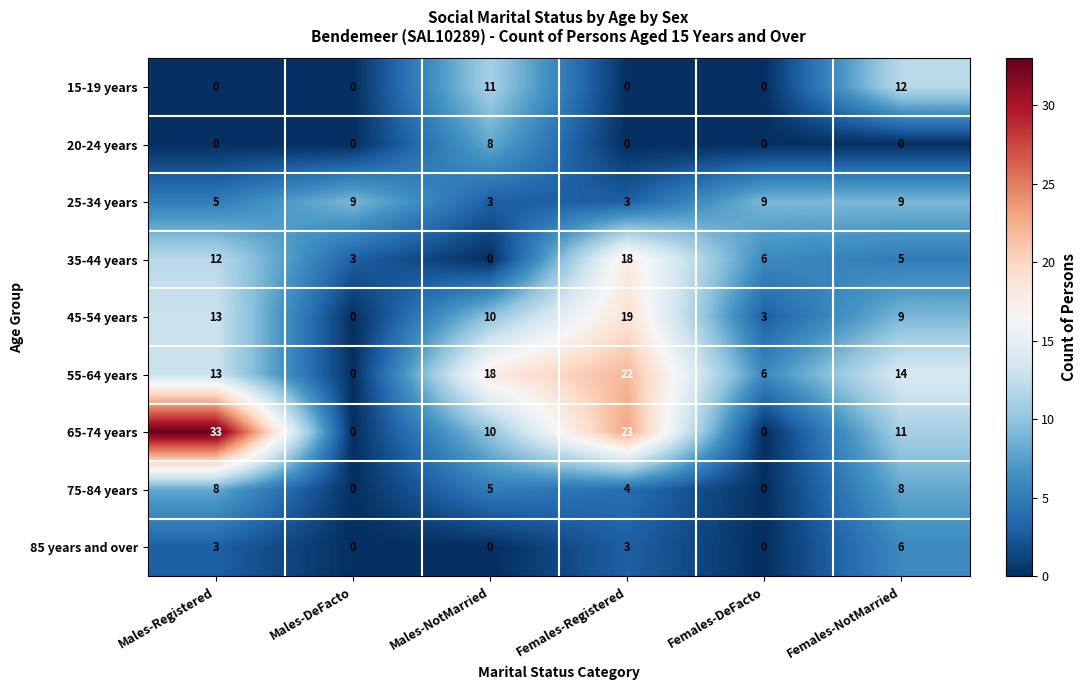

At which category does the chart reach its peak across all series?

Males-Registered